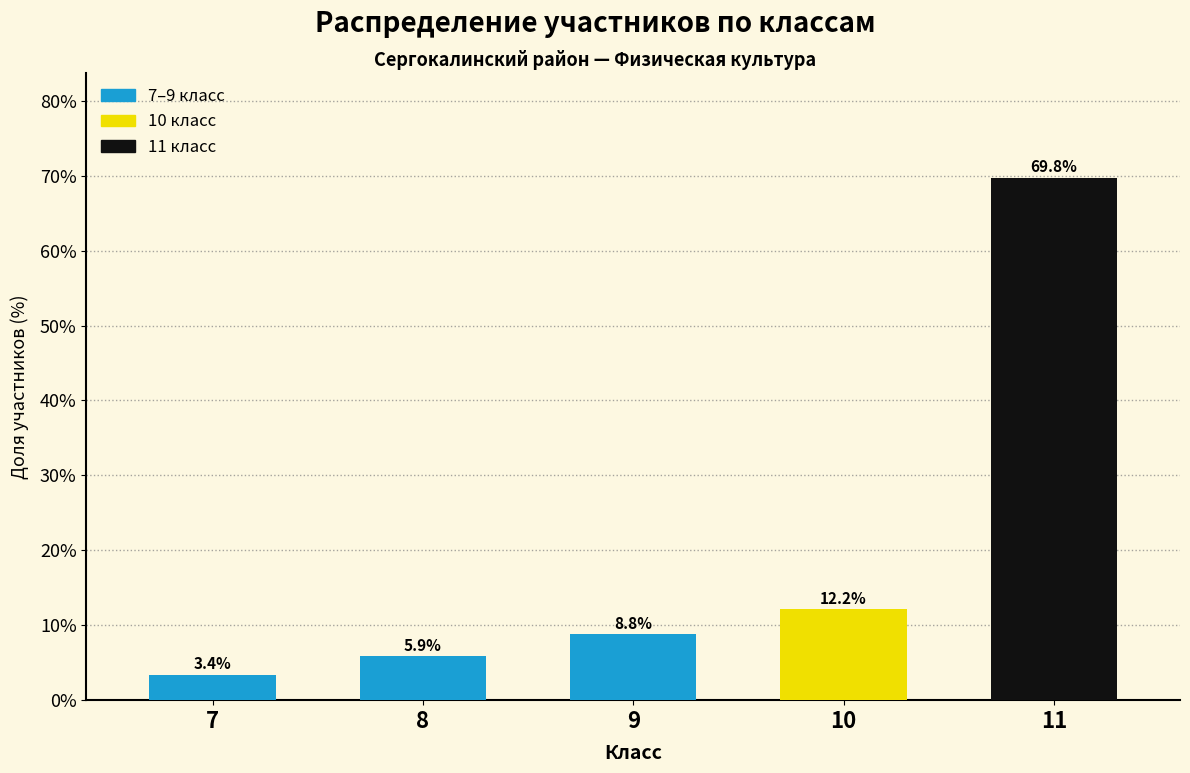

Reading right to left, what are all the values shown in this chart?

69.8	12.2	8.8	5.9	3.4